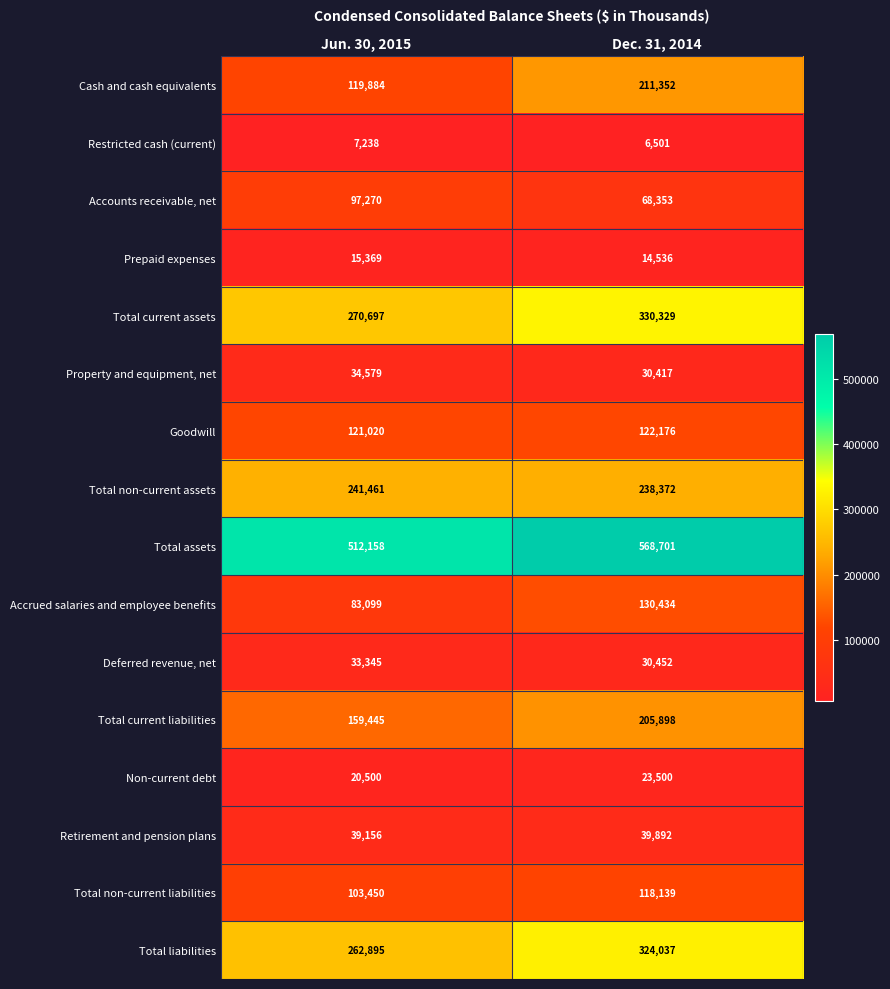

What is the sum of the Cash and cash equivalents values at Dec. 31, 2014 and Jun. 30, 2015?

331236